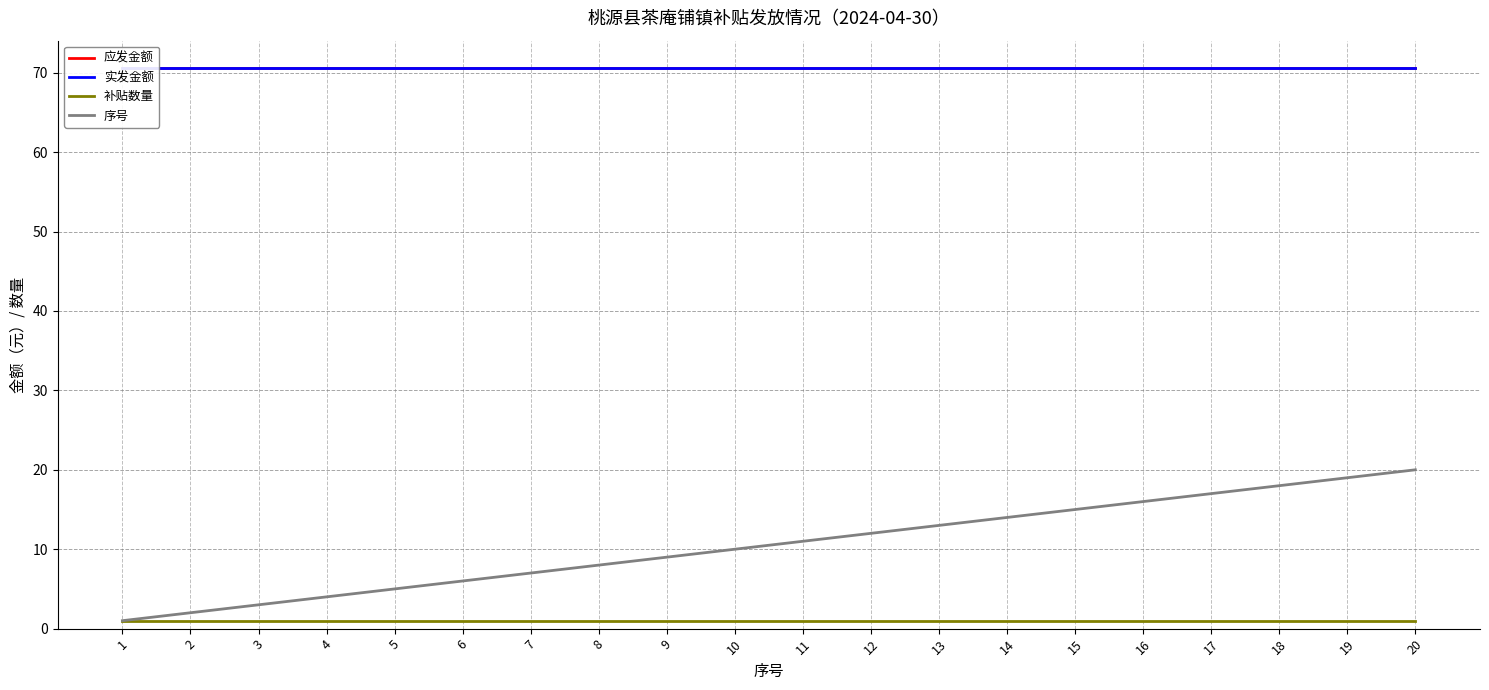

True or false: 应发金额 has more than 0 interior local peaks.

False